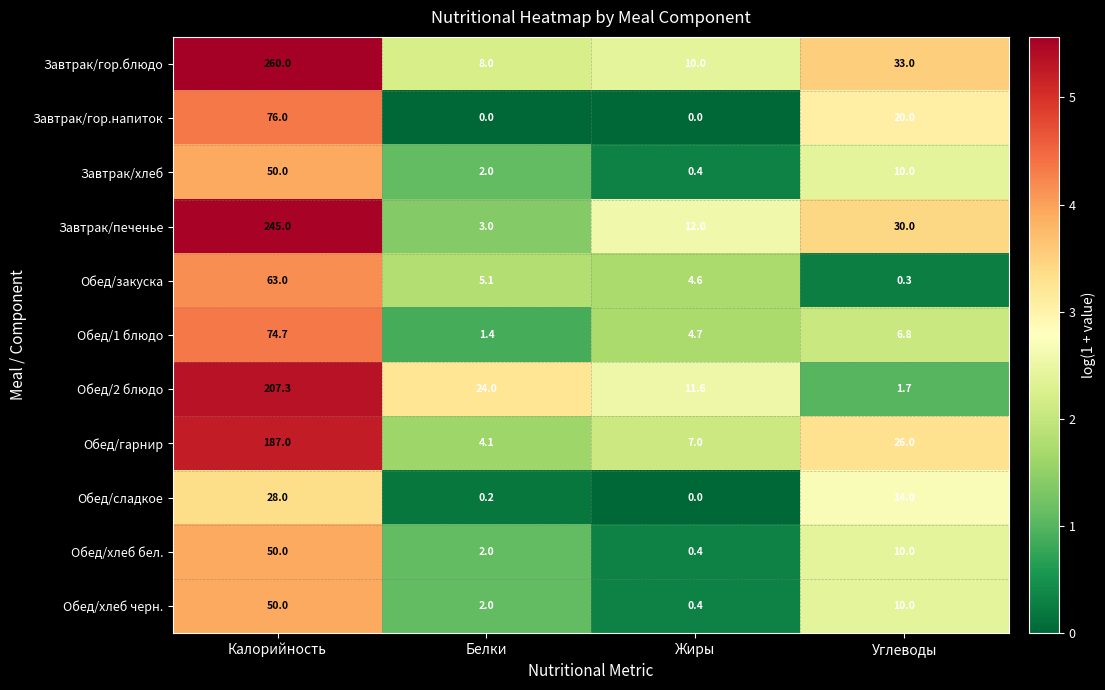

What is the difference between the highest and lowest values at Жиры?

12.0